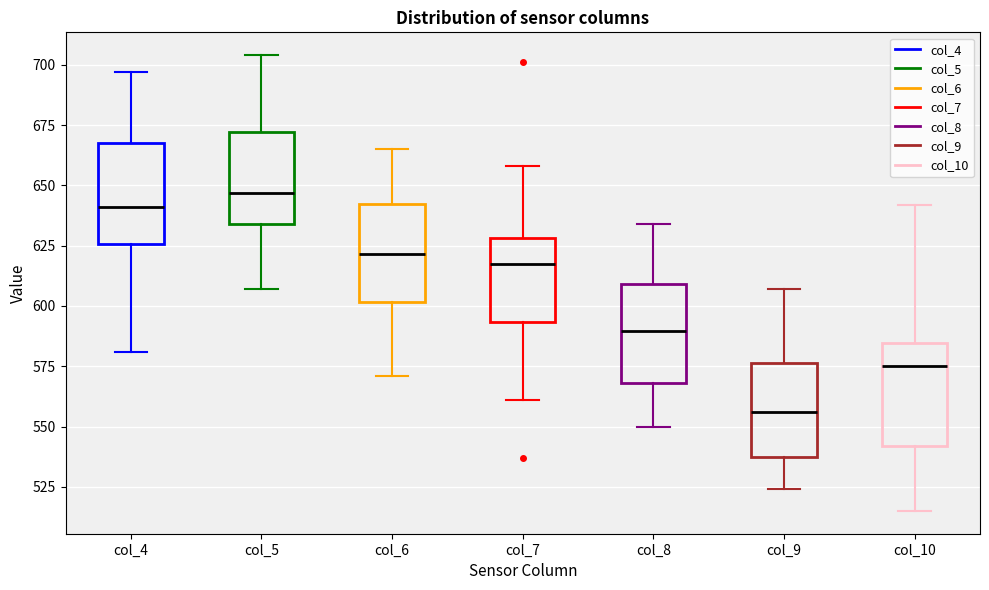

Where is the lower edge of the box for col_7 on the y-axis? The values are not printed on the chart, so give them approximately, as read against the axis.

595